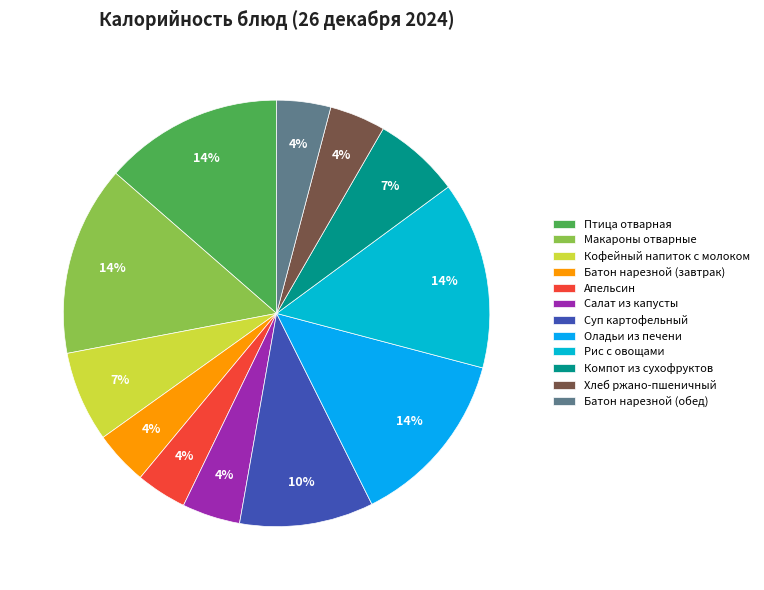

Which slice is the largest?

Макароны отварные